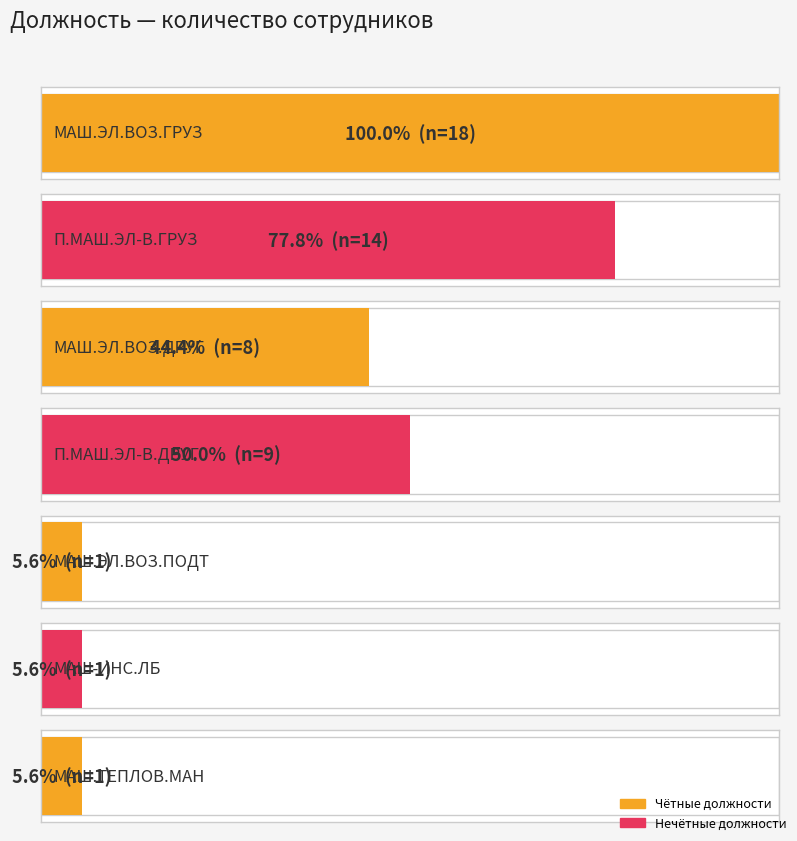

Does the chart contain any negative values?

No